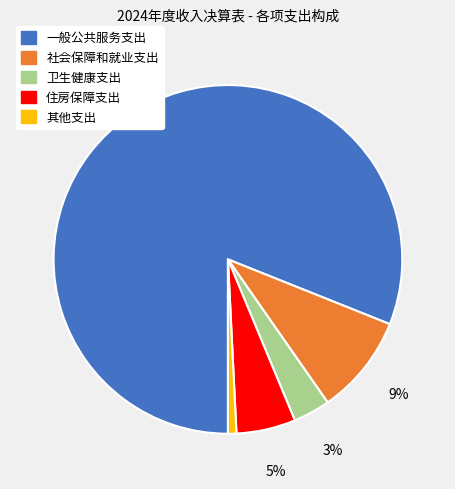

Does 一般公共服务支出 represent more than half of the total?

Yes